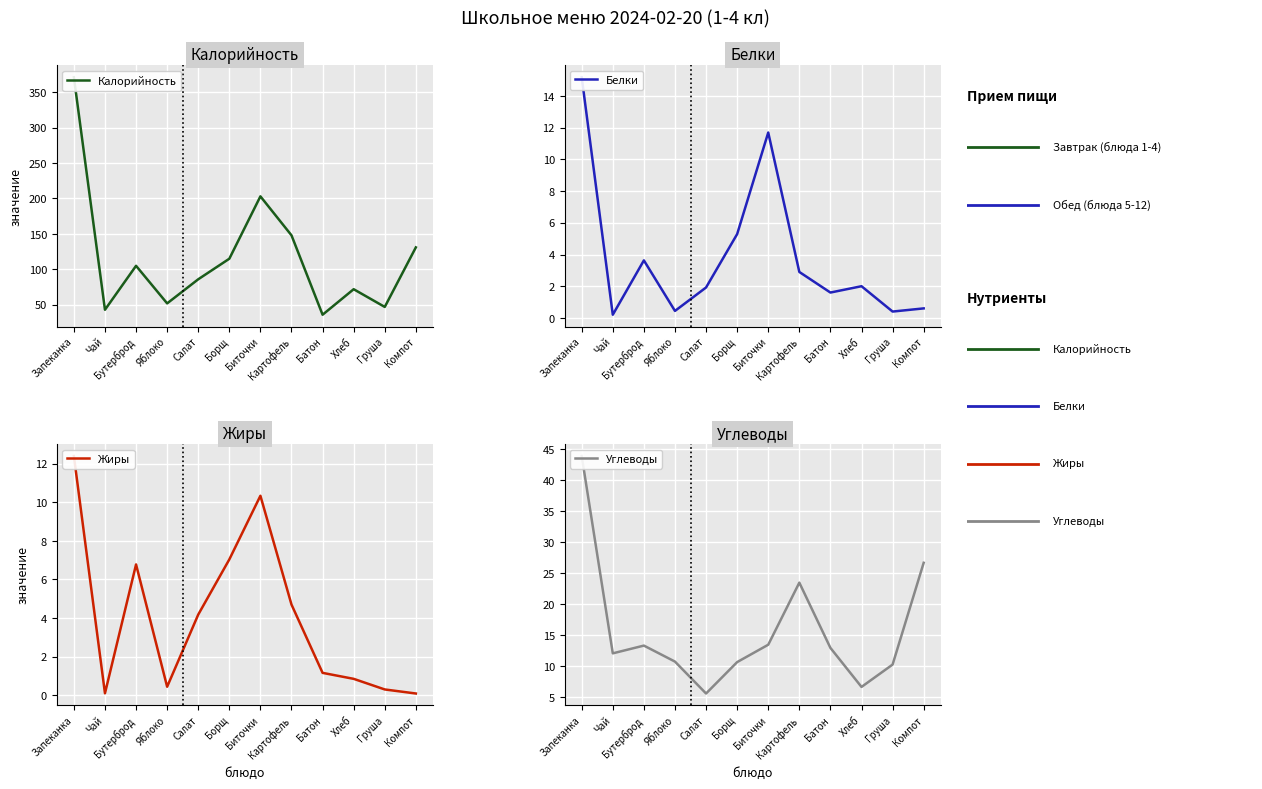

What is the smallest value displayed?

0.1